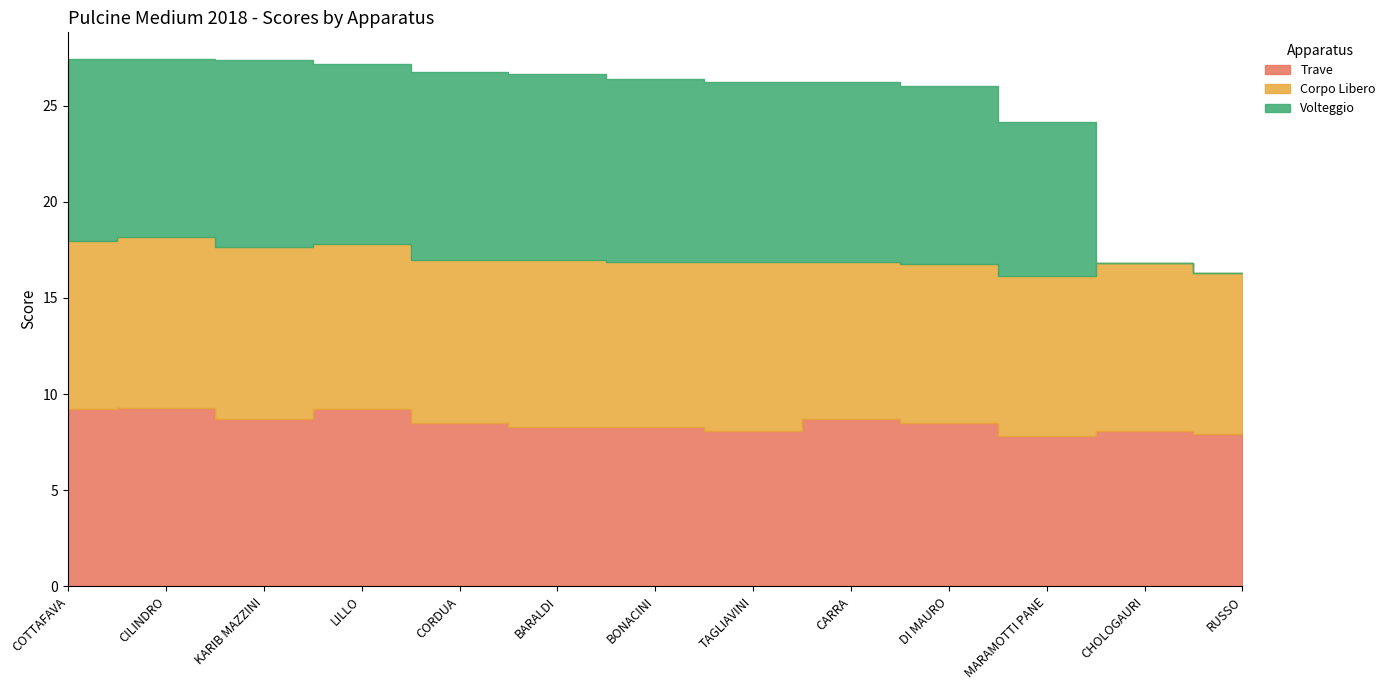

Between RUSSO and MARAMOTTI PANE, which is larger?

RUSSO